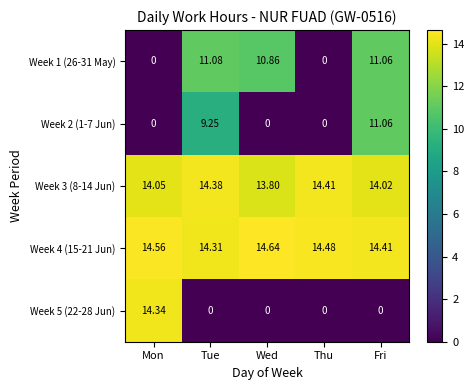

At which category is the sum across all series the highest?

Fri